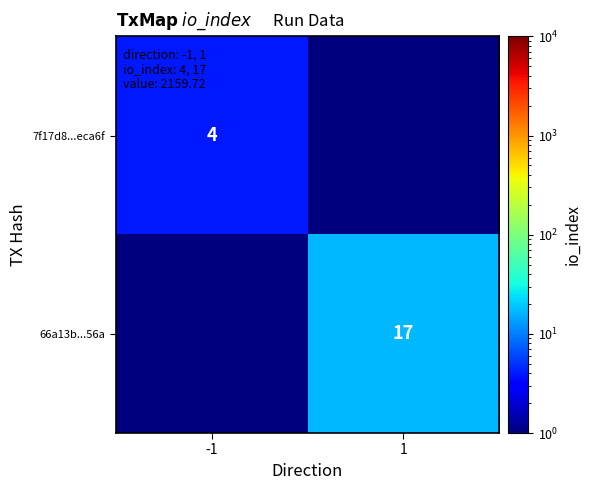

The value of 7f17d8...eca6f at -1 is 0.8. True or false?

False